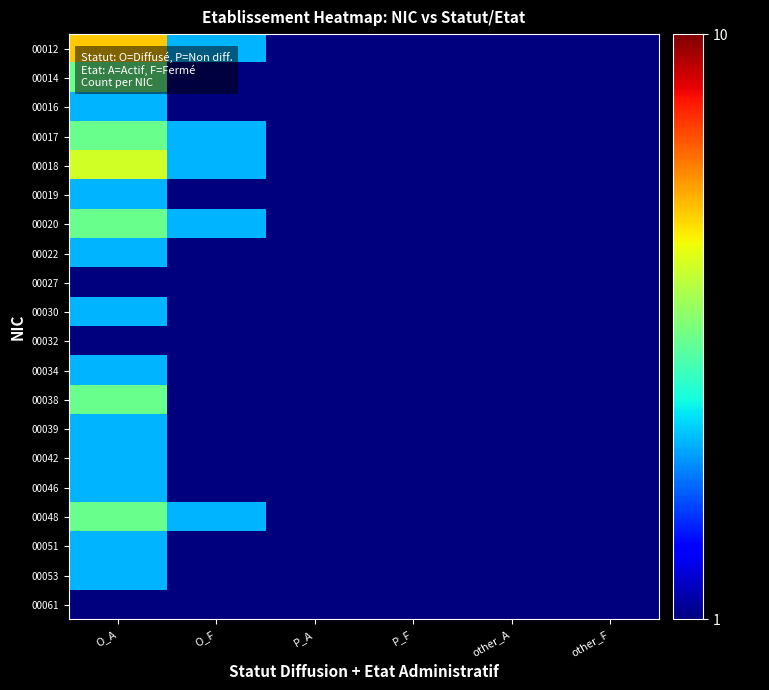

How many distinct data groups are displayed?

20